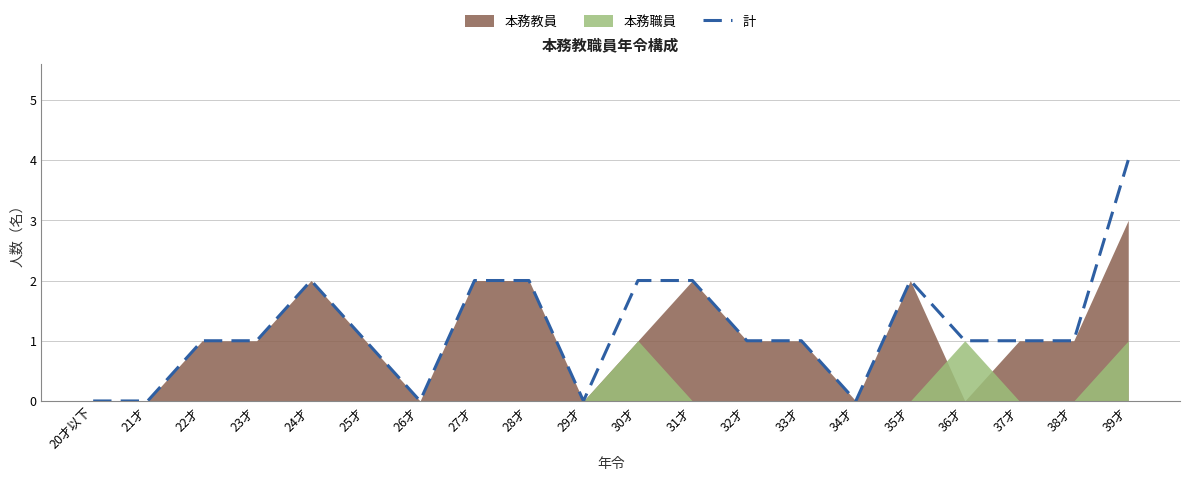

What is the difference between the maximum and minimum values?

4